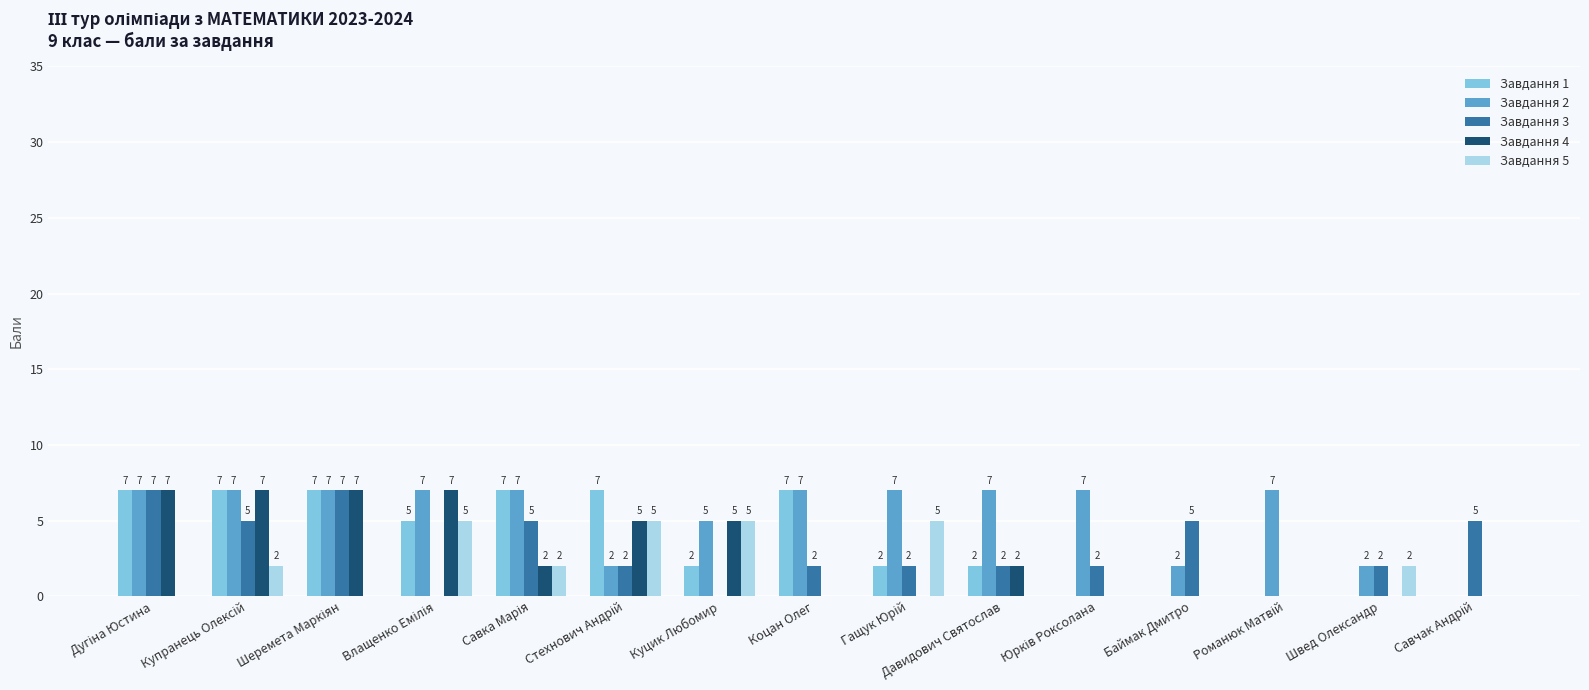

What is the maximum value for Завдання 4?

7